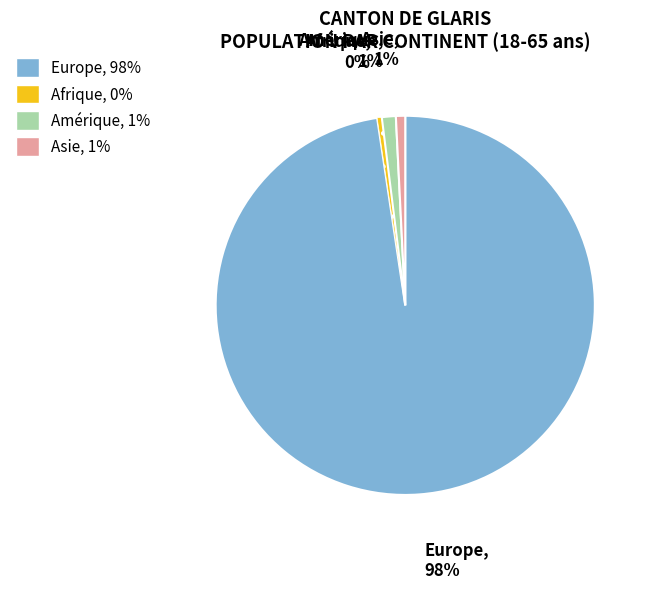

Does any single category account for the majority?

Yes